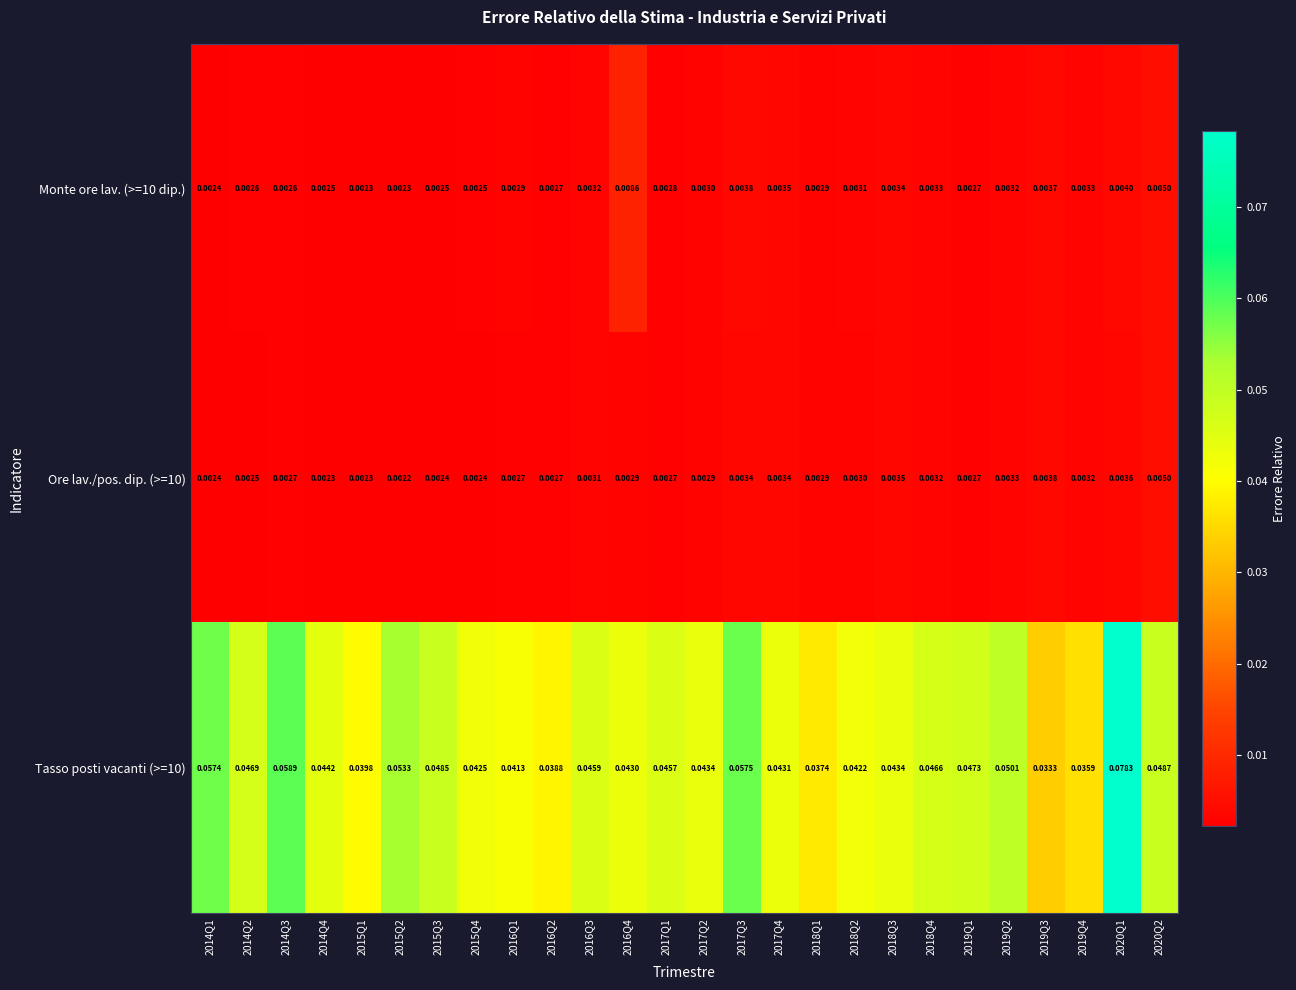

Is the value of Tasso posti vacanti (>=10) at 2014Q4 greater than the value of Monte ore lav. (>=10 dip.) at 2016Q3?

Yes